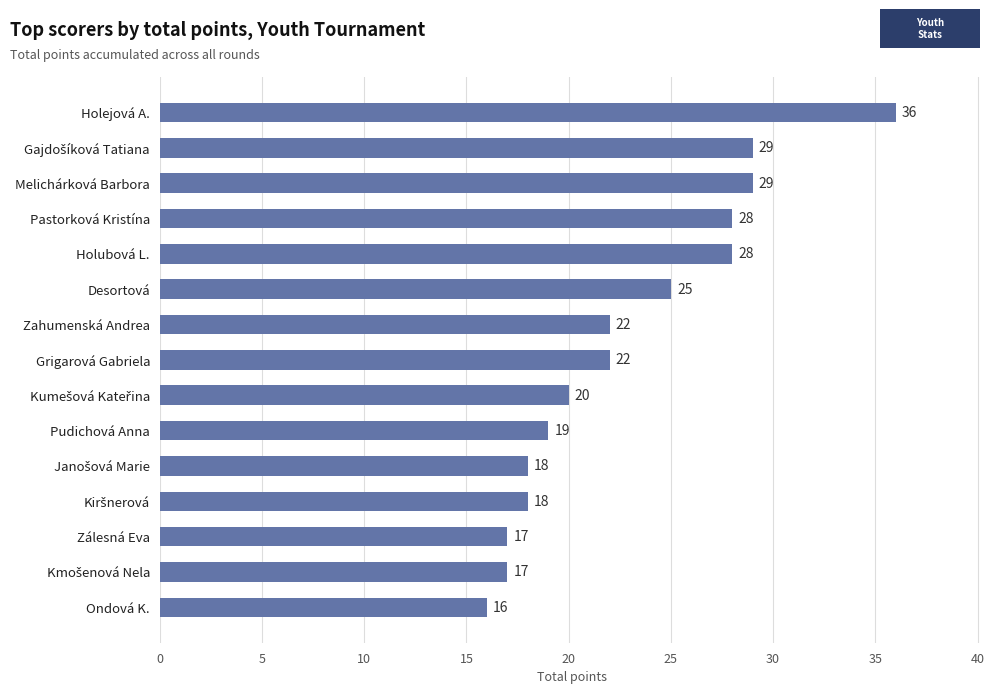

What is the change in value from Grigarová Gabriela to Pastorková Kristína?

+6